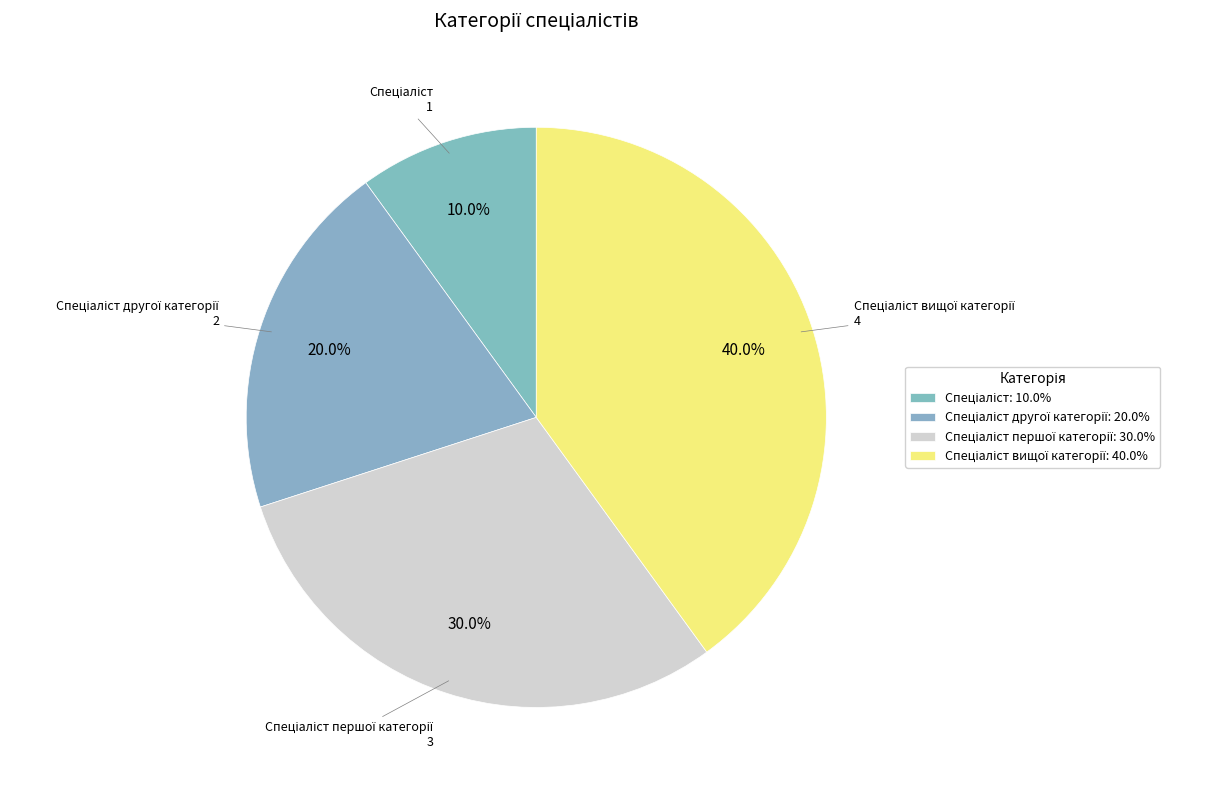

Is there any slice that represents more than half of the pie?

No